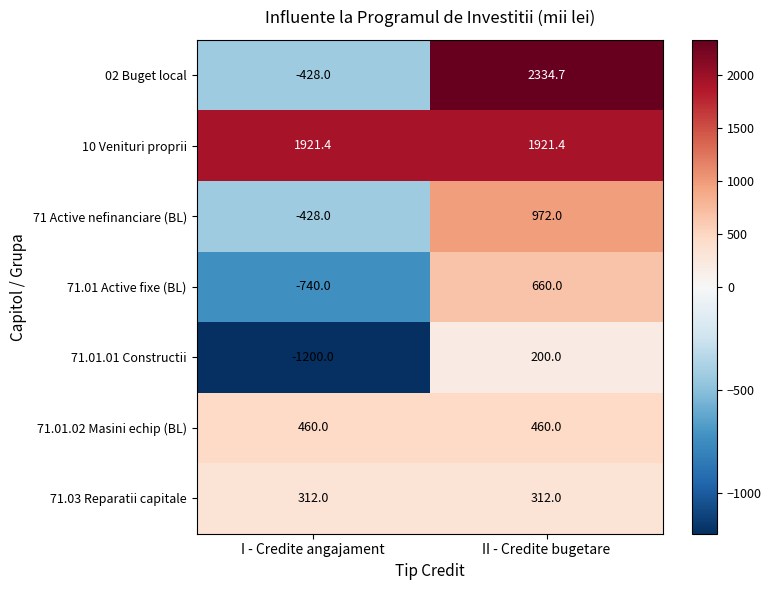

At which category is the sum across all series the highest?

II - Credite bugetare